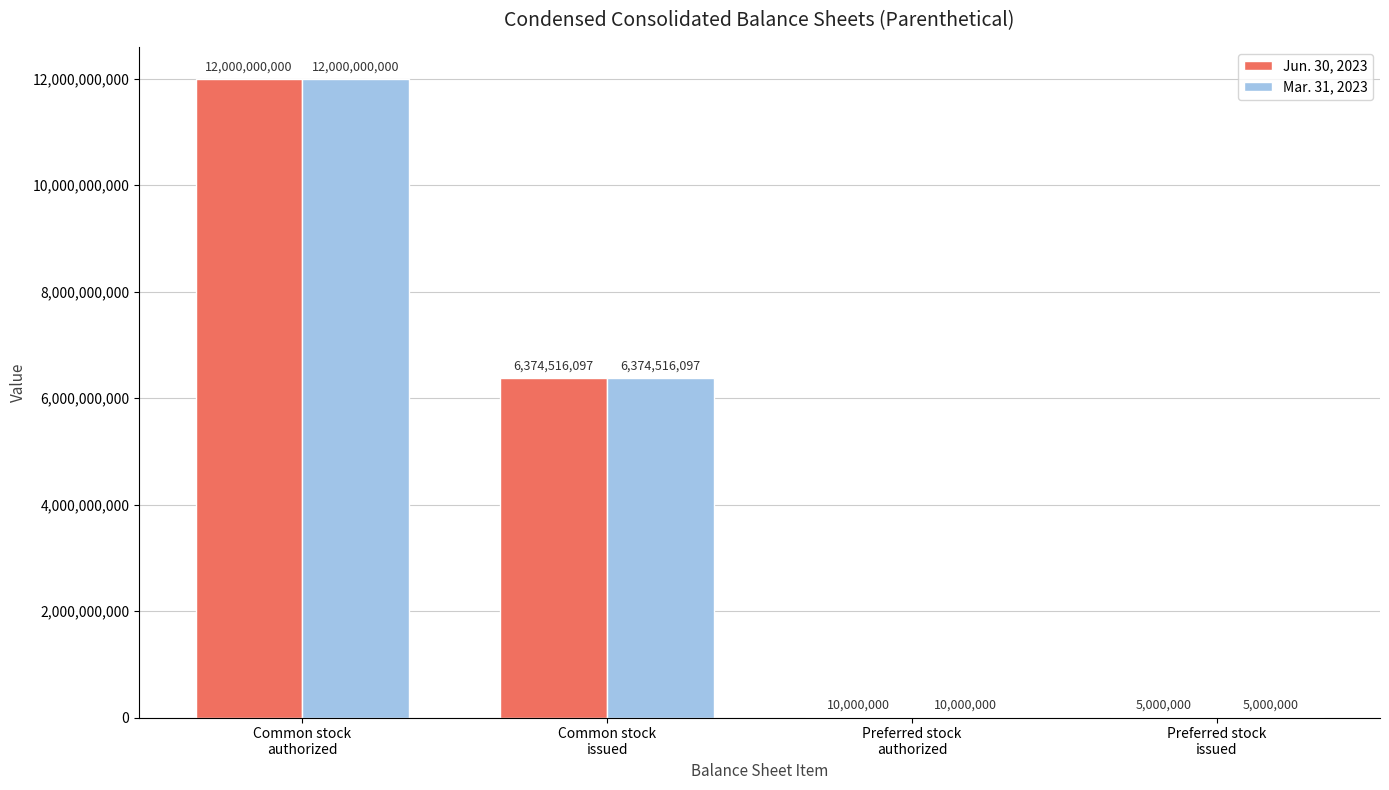

Are the bars horizontal?

No